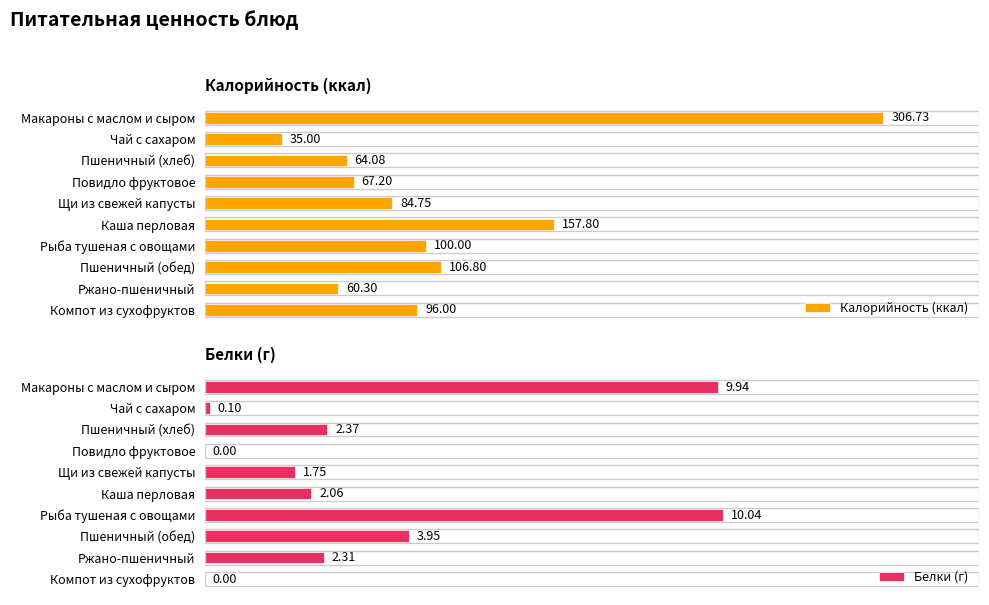

Rank the categories by Калорийность (ккал) value from lowest to highest.

Чай с сахаром, Ржано-пшеничный, Пшеничный (хлеб), Повидло фруктовое, Щи из свежей капусты, Компот из сухофруктов, Рыба тушеная с овощами, Пшеничный (обед), Каша перловая, Макароны с маслом и сыром